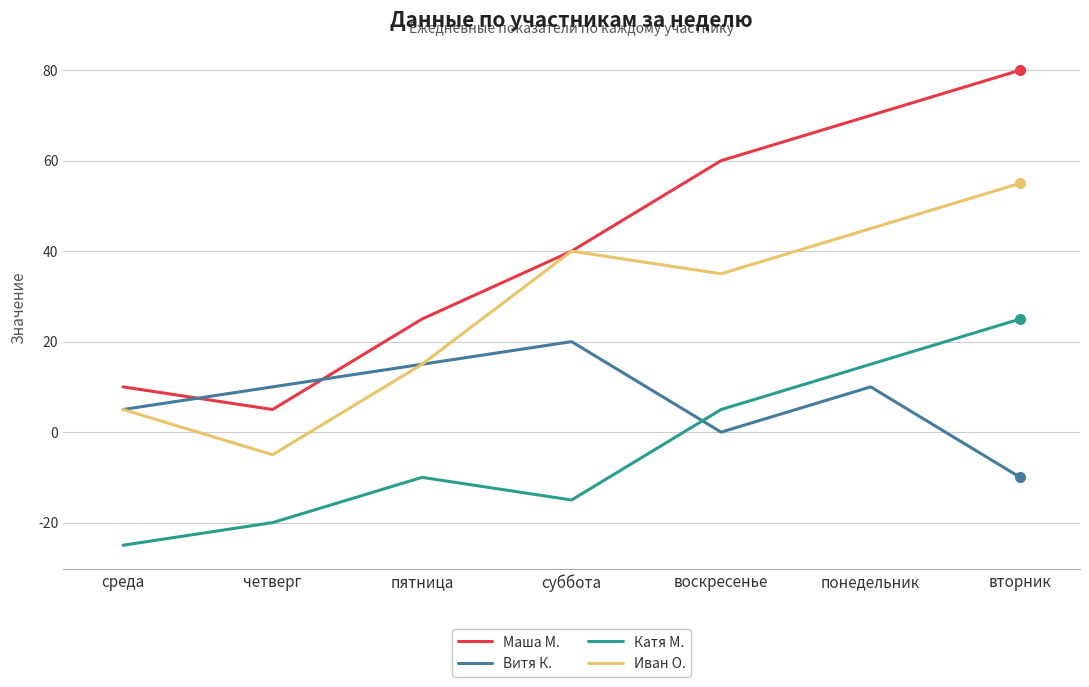

At which category is the sum across all series the highest?

вторник